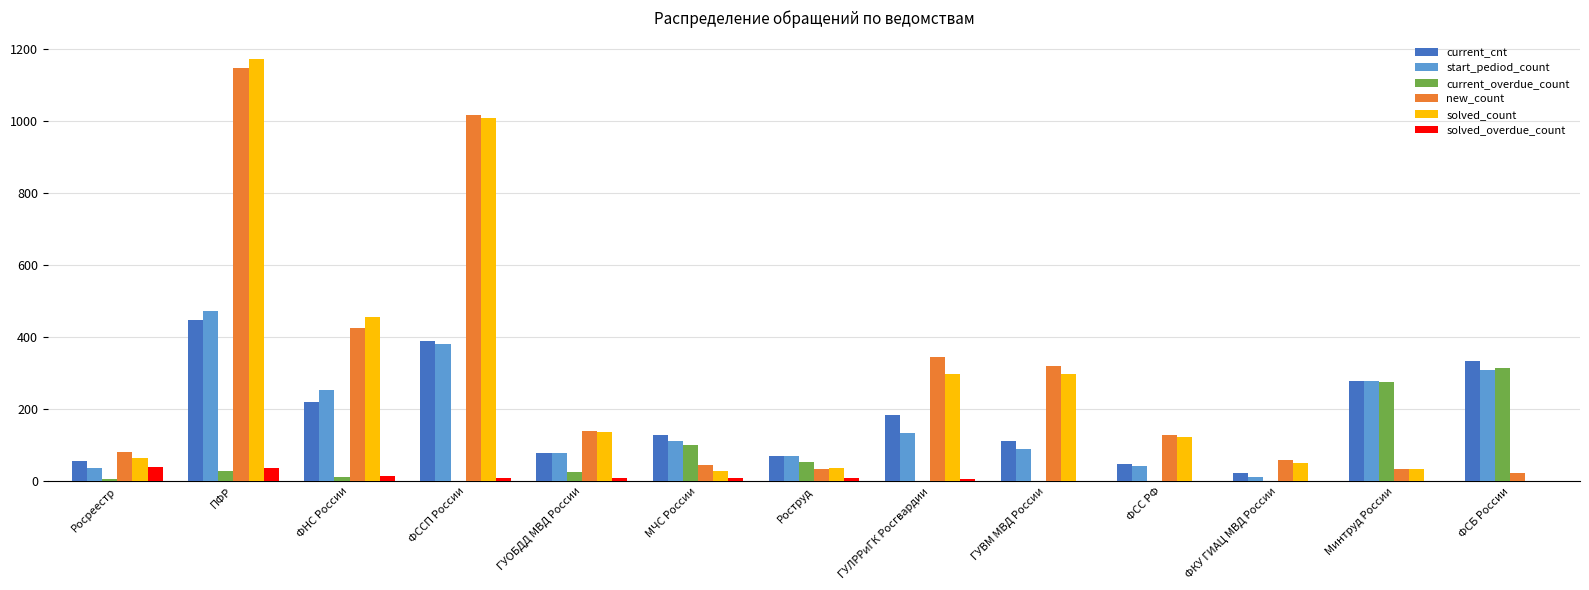

What is the spread (max minus min) of values at ГУЛРРиГК Росгвардии?

345